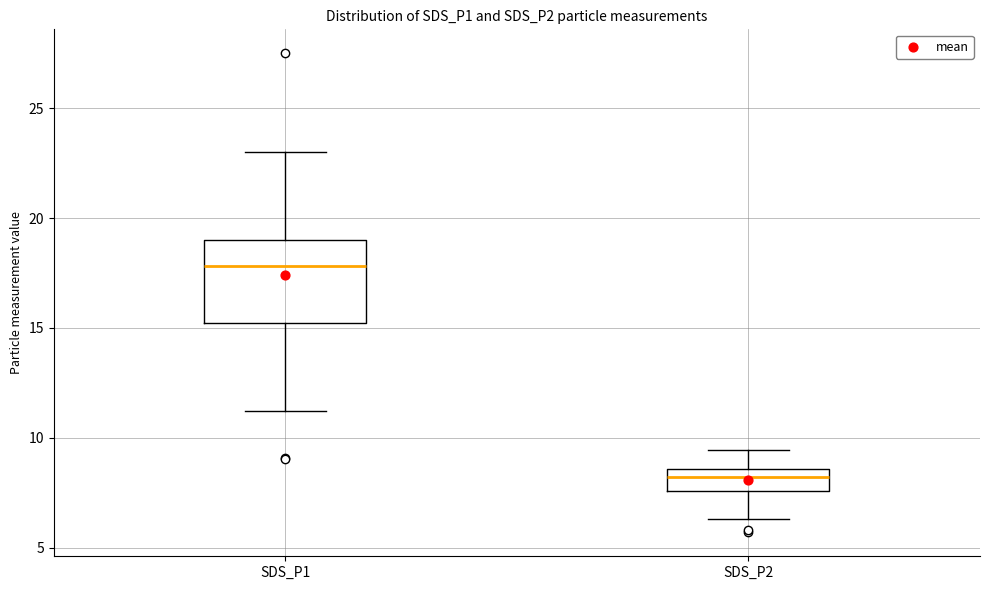

Reading left to right, read every box against the y-axis: the position of its median line, the range the box covers, and the ends of its whiskers. The values are not printed on the chart, so give them approximately, as read against the axis.

SDS_P1: median 18.0, box 15.0 to 19.0, whiskers 11.0 to 23.0
SDS_P2: median 8.0, box 7.5 to 8.5, whiskers 6.5 to 9.5